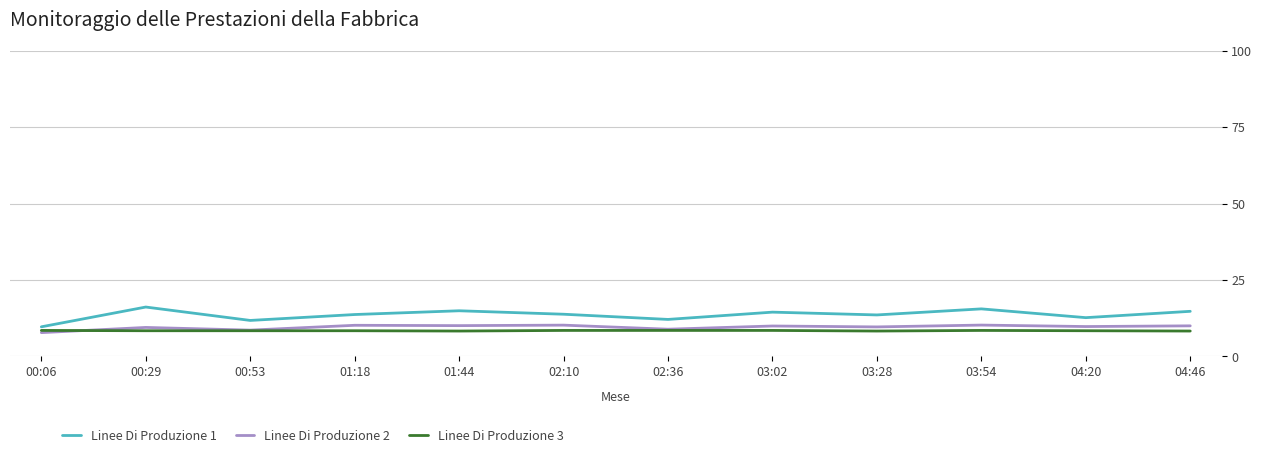

True or false: Linee Di Produzione 3 and Linee Di Produzione 1 intersect in this chart.

False